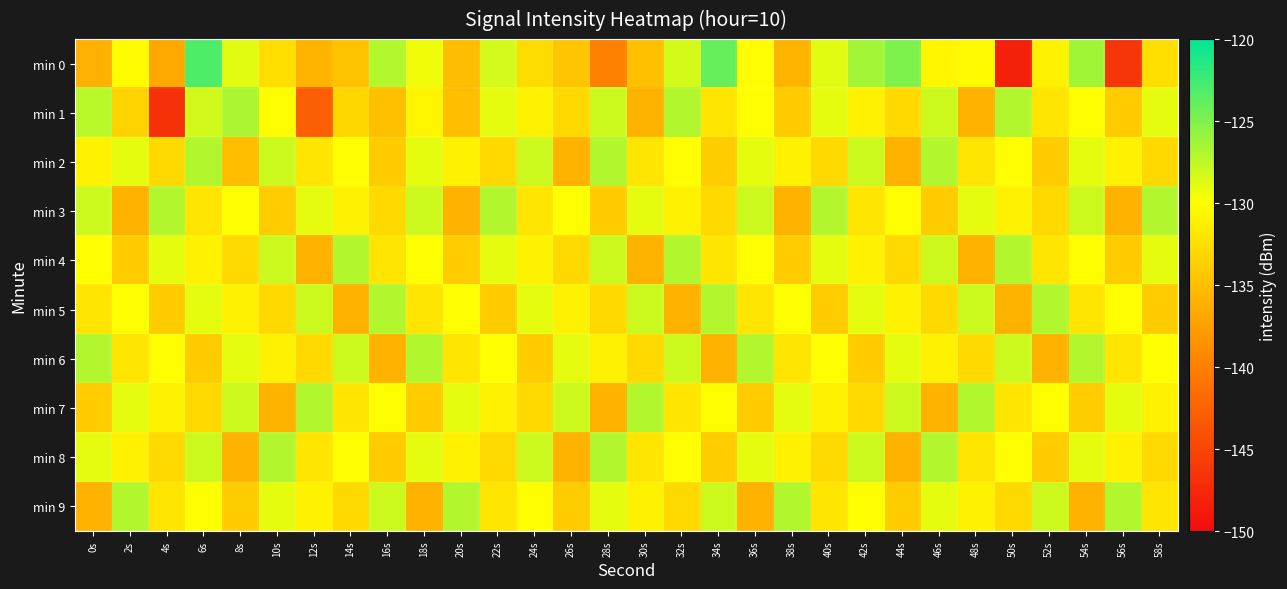

Reading left to right, what are all the values shown in this chart?

min 0: 0s=-136.1	2s=-130.3	4s=-136.8	6s=-123.1	8s=-128.9	10s=-132.6	12s=-135.7	14s=-134.7	16s=-127.1	18s=-129.4	20s=-135.1	22s=-128.3	24s=-132.7	26s=-134.5	28s=-139.8	30s=-134.9	32s=-128.3	34s=-124.1	36s=-130.1	38s=-135.8	40s=-128.9	42s=-126.4	44s=-124.9	46s=-130.7	48s=-130.3	50s=-148.3	52s=-131.0	54s=-126.4	56s=-146.3	58s=-132.5
min 1: 0s=-127.3	2s=-133.4	4s=-146.8	6s=-128.2	8s=-126.8	10s=-130.1	12s=-142.9	14s=-133.1	16s=-134.9	18s=-130.8	20s=-135.0	22s=-129.0	24s=-131.0	26s=-133.0	28s=-128.0	30s=-136.0	32s=-127.0	34s=-132.0	36s=-130.0	38s=-134.0	40s=-129.0	42s=-131.0	44s=-133.0	46s=-128.0	48s=-136.0	50s=-127.0	52s=-132.0	54s=-130.0	56s=-134.0	58s=-129.0
min 2: 0s=-131.0	2s=-129.0	4s=-133.0	6s=-127.0	8s=-135.0	10s=-128.0	12s=-132.0	14s=-130.0	16s=-134.0	18s=-129.0	20s=-131.0	22s=-133.0	24s=-128.0	26s=-136.0	28s=-127.0	30s=-132.0	32s=-130.0	34s=-134.0	36s=-129.0	38s=-131.0	40s=-133.0	42s=-128.0	44s=-136.0	46s=-127.0	48s=-132.0	50s=-130.0	52s=-134.0	54s=-129.0	56s=-131.0	58s=-133.0
min 3: 0s=-128.0	2s=-136.0	4s=-127.0	6s=-132.0	8s=-130.0	10s=-134.0	12s=-129.0	14s=-131.0	16s=-133.0	18s=-128.0	20s=-136.0	22s=-127.0	24s=-132.0	26s=-130.0	28s=-134.0	30s=-129.0	32s=-131.0	34s=-133.0	36s=-128.0	38s=-136.0	40s=-127.0	42s=-132.0	44s=-130.0	46s=-134.0	48s=-129.0	50s=-131.0	52s=-133.0	54s=-128.0	56s=-136.0	58s=-127.0
min 4: 0s=-130.0	2s=-134.0	4s=-129.0	6s=-131.0	8s=-133.0	10s=-128.0	12s=-136.0	14s=-127.0	16s=-132.0	18s=-130.0	20s=-134.0	22s=-129.0	24s=-131.0	26s=-133.0	28s=-128.0	30s=-136.0	32s=-127.0	34s=-132.0	36s=-130.0	38s=-134.0	40s=-129.0	42s=-131.0	44s=-133.0	46s=-128.0	48s=-136.0	50s=-127.0	52s=-132.0	54s=-130.0	56s=-134.0	58s=-129.0
min 5: 0s=-132.0	2s=-130.0	4s=-134.0	6s=-129.0	8s=-131.0	10s=-133.0	12s=-128.0	14s=-136.0	16s=-127.0	18s=-132.0	20s=-130.0	22s=-134.0	24s=-129.0	26s=-131.0	28s=-133.0	30s=-128.0	32s=-136.0	34s=-127.0	36s=-132.0	38s=-130.0	40s=-134.0	42s=-129.0	44s=-131.0	46s=-133.0	48s=-128.0	50s=-136.0	52s=-127.0	54s=-132.0	56s=-130.0	58s=-134.0
min 6: 0s=-127.0	2s=-132.0	4s=-130.0	6s=-134.0	8s=-129.0	10s=-131.0	12s=-133.0	14s=-128.0	16s=-136.0	18s=-127.0	20s=-132.0	22s=-130.0	24s=-134.0	26s=-129.0	28s=-131.0	30s=-133.0	32s=-128.0	34s=-136.0	36s=-127.0	38s=-132.0	40s=-130.0	42s=-134.0	44s=-129.0	46s=-131.0	48s=-133.0	50s=-128.0	52s=-136.0	54s=-127.0	56s=-132.0	58s=-130.0
min 7: 0s=-134.0	2s=-129.0	4s=-131.0	6s=-133.0	8s=-128.0	10s=-136.0	12s=-127.0	14s=-132.0	16s=-130.0	18s=-134.0	20s=-129.0	22s=-131.0	24s=-133.0	26s=-128.0	28s=-136.0	30s=-127.0	32s=-132.0	34s=-130.0	36s=-134.0	38s=-129.0	40s=-131.0	42s=-133.0	44s=-128.0	46s=-136.0	48s=-127.0	50s=-132.0	52s=-130.0	54s=-134.0	56s=-129.0	58s=-131.0
min 8: 0s=-129.0	2s=-131.0	4s=-133.0	6s=-128.0	8s=-136.0	10s=-127.0	12s=-132.0	14s=-130.0	16s=-134.0	18s=-129.0	20s=-131.0	22s=-133.0	24s=-128.0	26s=-136.0	28s=-127.0	30s=-132.0	32s=-130.0	34s=-134.0	36s=-129.0	38s=-131.0	40s=-133.0	42s=-128.0	44s=-136.0	46s=-127.0	48s=-132.0	50s=-130.0	52s=-134.0	54s=-129.0	56s=-131.0	58s=-133.0
min 9: 0s=-136.0	2s=-127.0	4s=-132.0	6s=-130.0	8s=-134.0	10s=-129.0	12s=-131.0	14s=-133.0	16s=-128.0	18s=-136.0	20s=-127.0	22s=-132.0	24s=-130.0	26s=-134.0	28s=-129.0	30s=-131.0	32s=-133.0	34s=-128.0	36s=-136.0	38s=-127.0	40s=-132.0	42s=-130.0	44s=-134.0	46s=-129.0	48s=-131.0	50s=-133.0	52s=-128.0	54s=-136.0	56s=-127.0	58s=-132.0